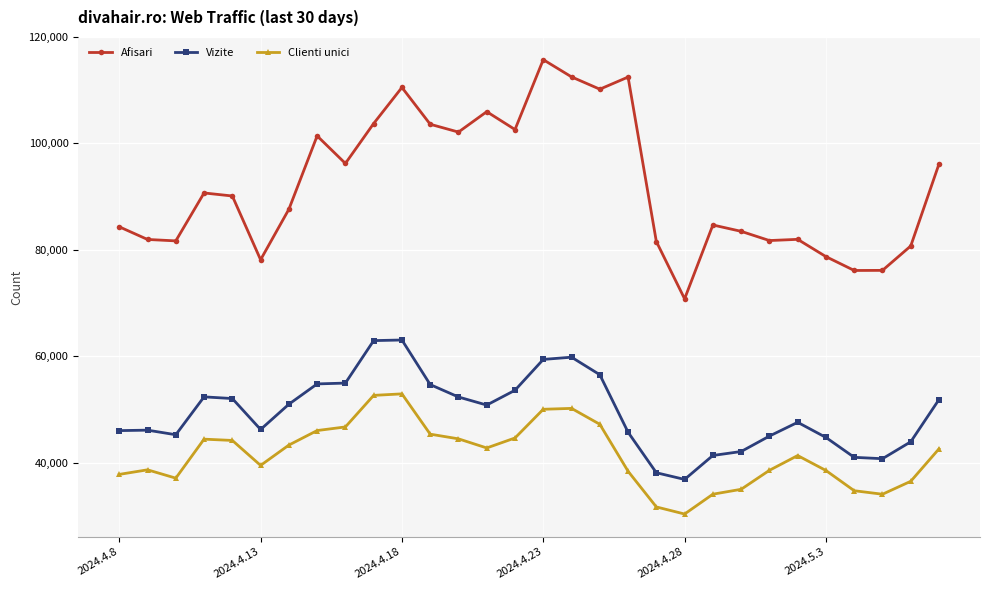

Does the chart have visible grid lines?

Yes